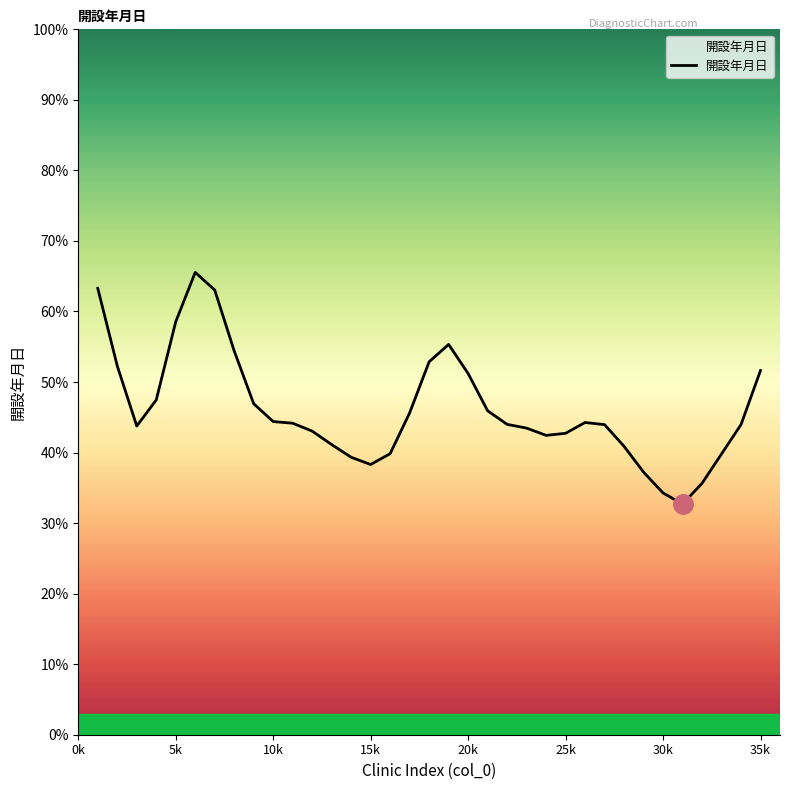

What is the average value?

0.5